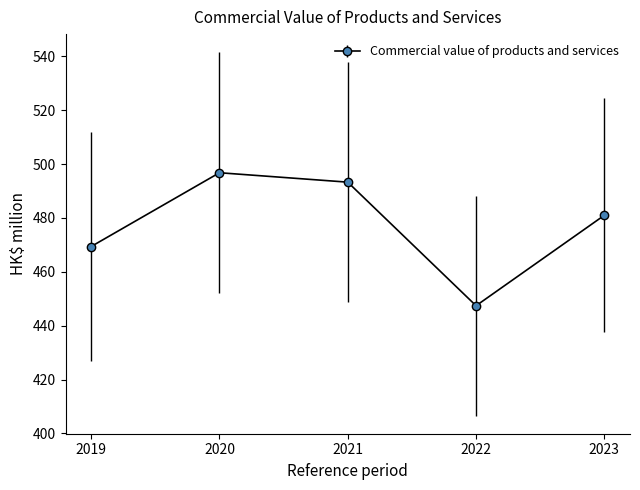

What is the difference between the maximum and minimum values?

49.4